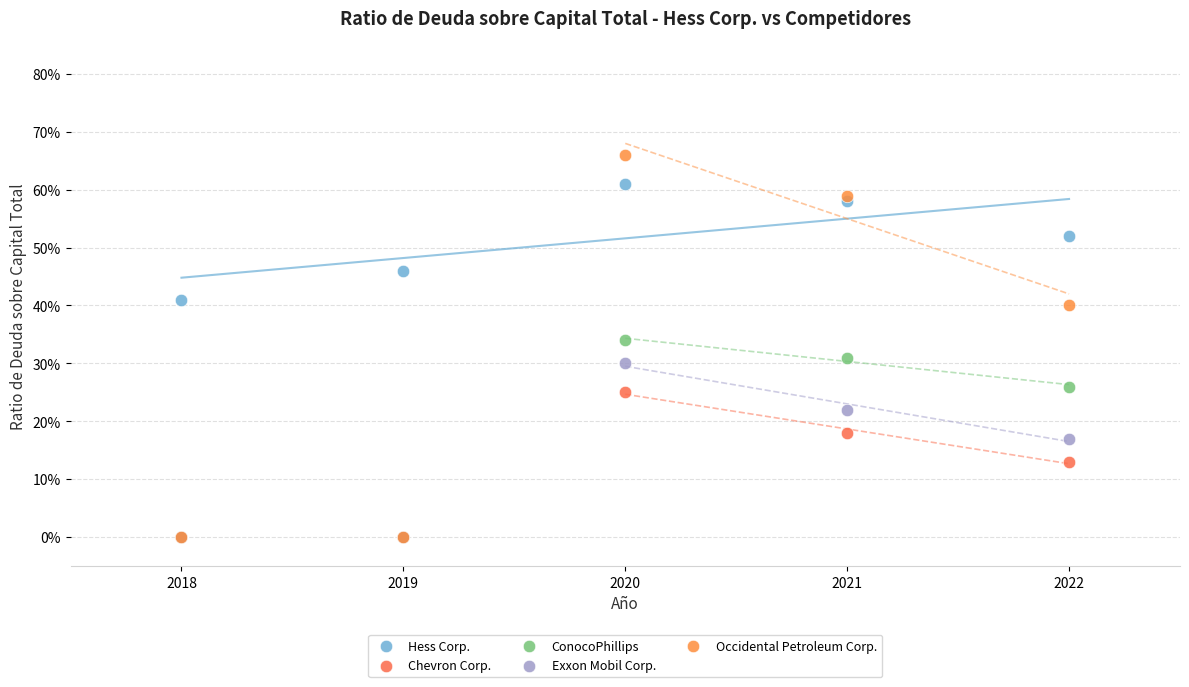

Which series reaches the maximum Y coordinate?

Occidental Petroleum Corp.